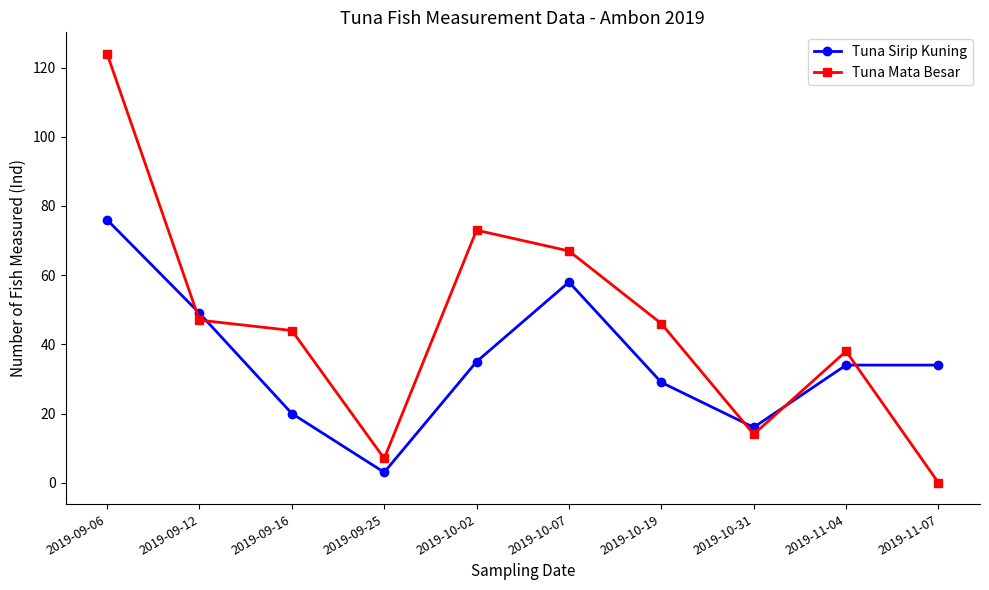

Count the number of categories in the chart.

10